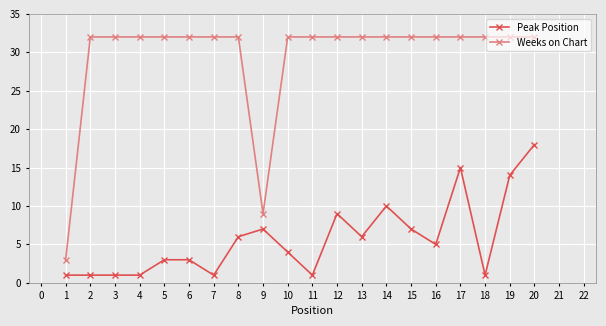

Which series has the largest total across all categories?

Weeks on Chart